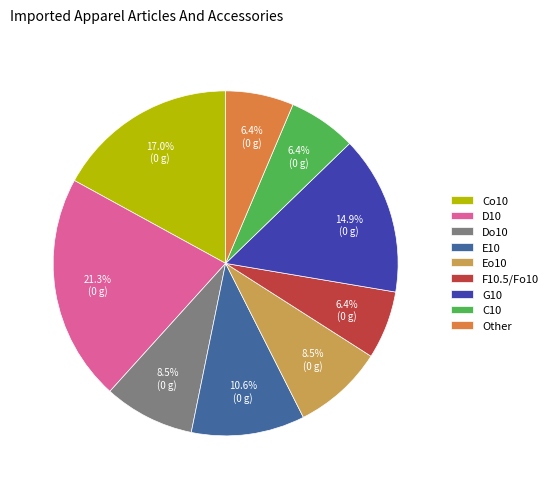

Count the number of slices in the pie.

9